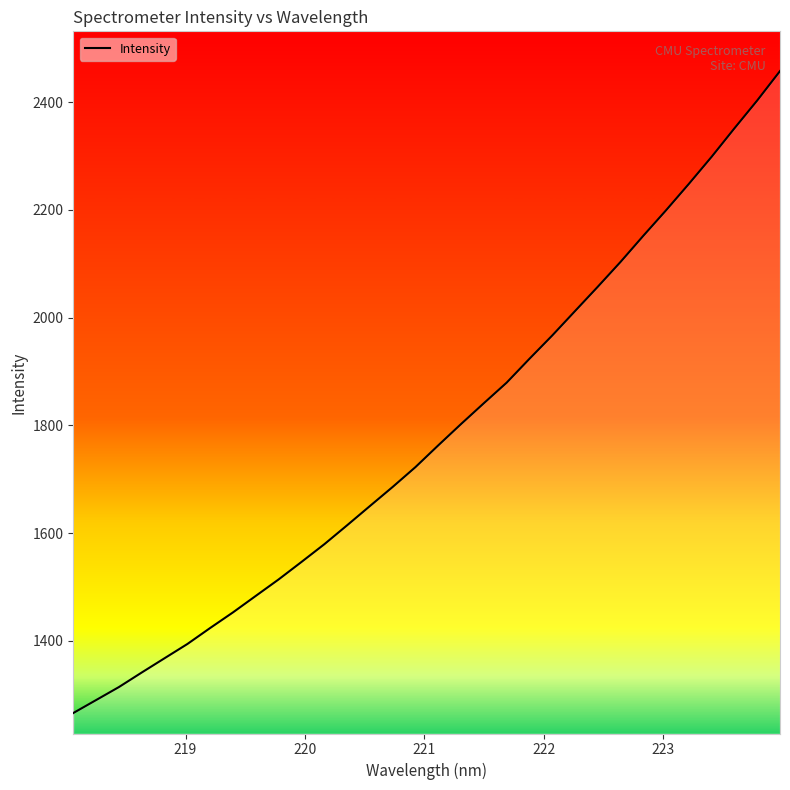

What is the difference between the maximum and minimum values?

1191.4